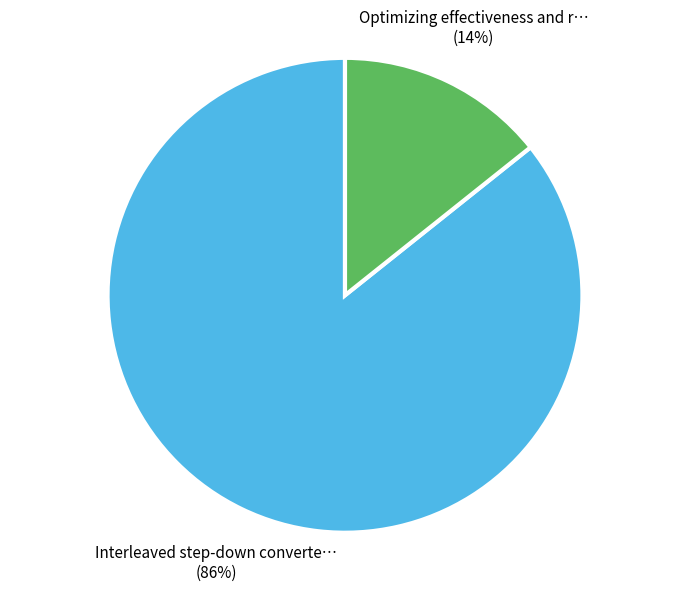

To the nearest percent, what is the average slice percentage?

50%